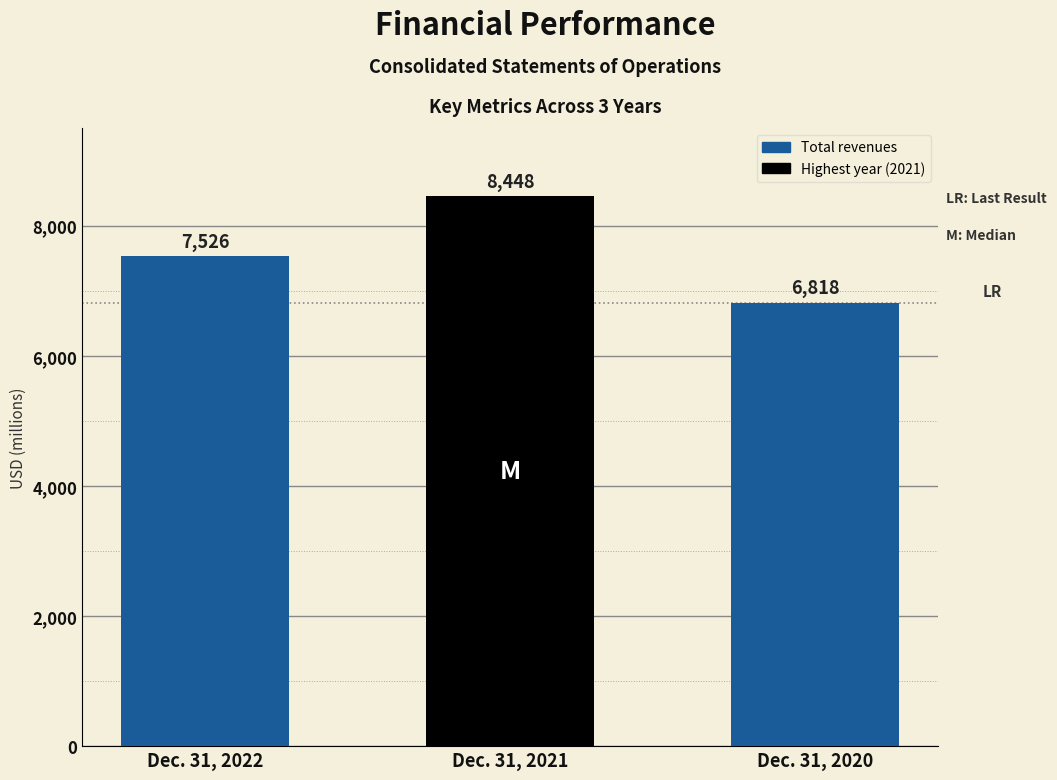

Reading left to right, transcribe all the data shown in this chart.

7526	8448	6818